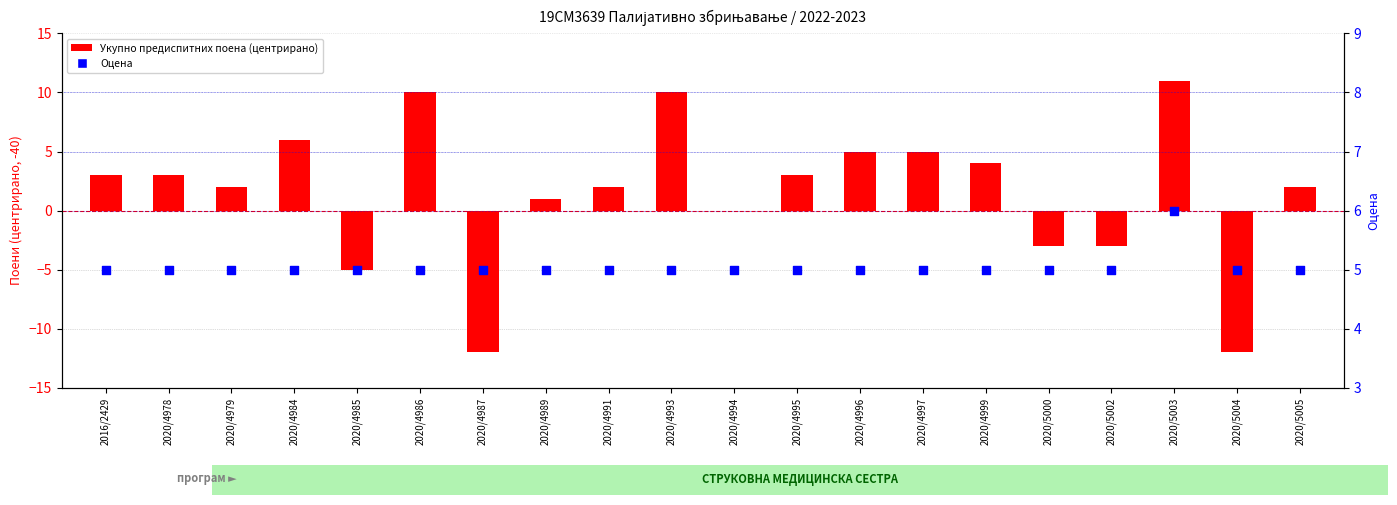

Which series has the largest total across all categories?

Оцена